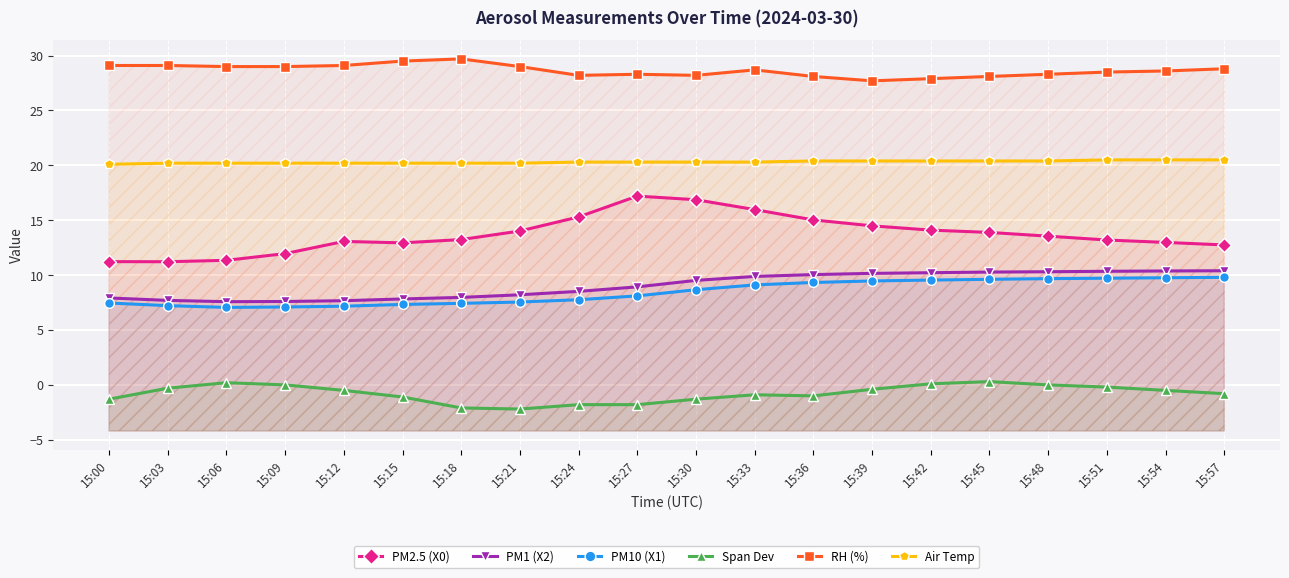

Where is the first local minimum for PM1 (X2)?

15:06